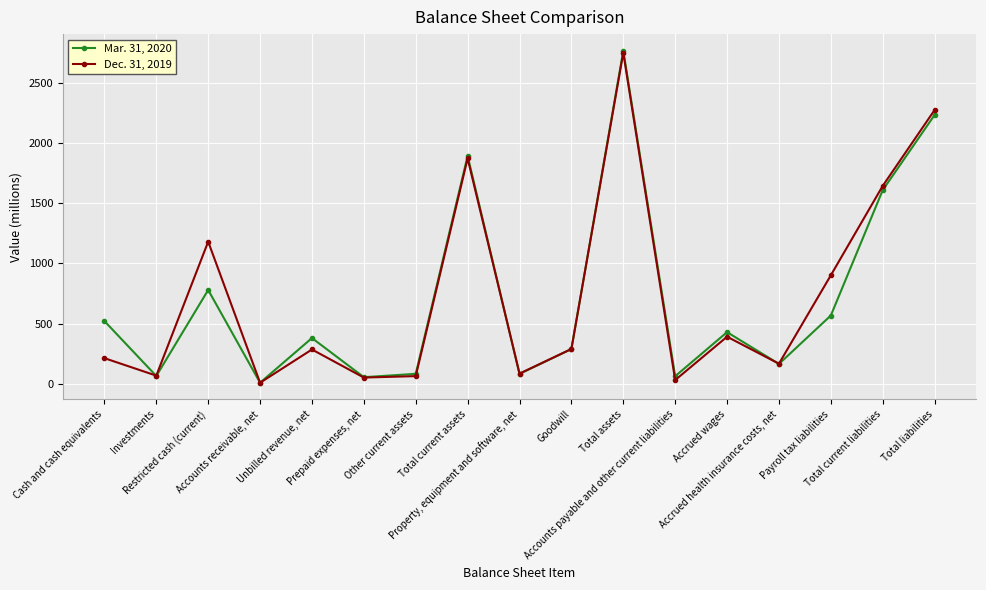

What are all the series names shown in the legend?

Mar. 31, 2020, Dec. 31, 2019